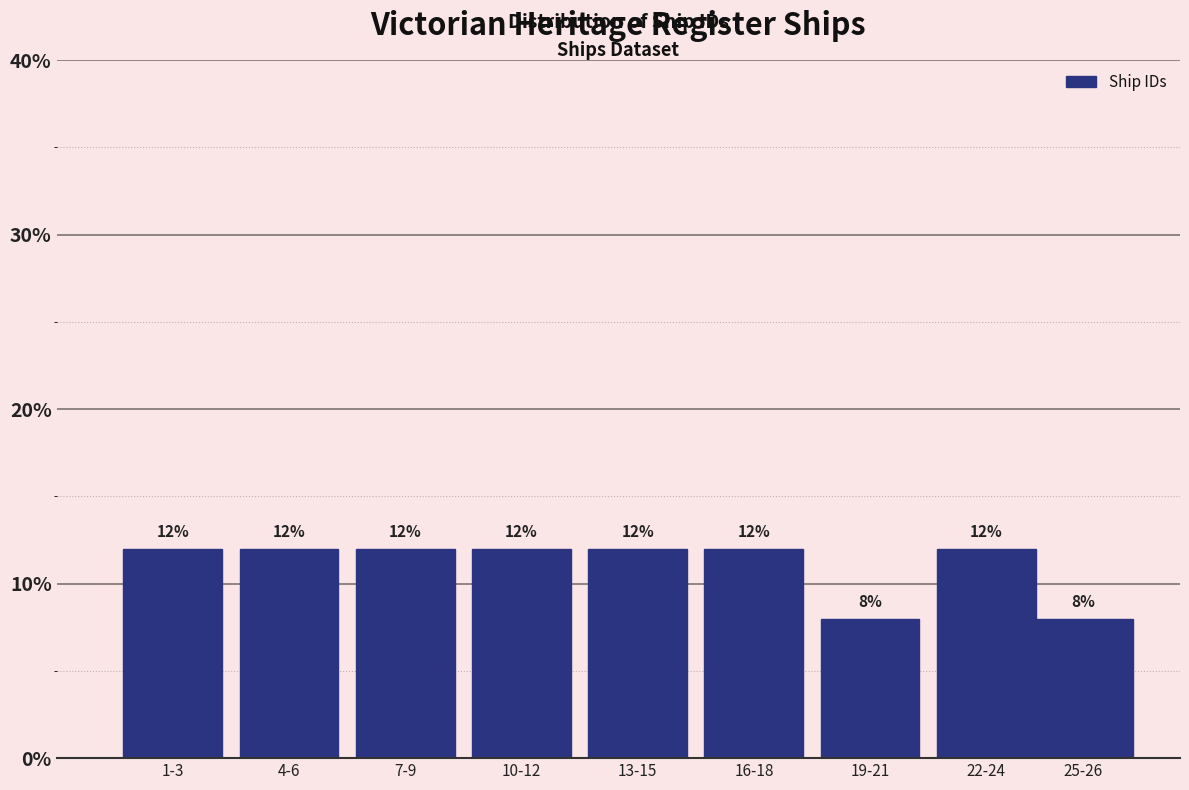

Reading right to left, transcribe all the data shown in this chart.

25-26=8	22-24=12	19-21=8	16-18=12	13-15=12	10-12=12	7-9=12	4-6=12	1-3=12